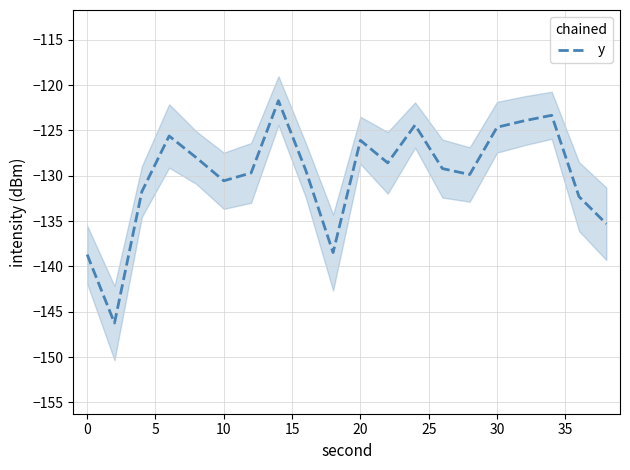

What is the difference between the maximum and minimum values?

24.5